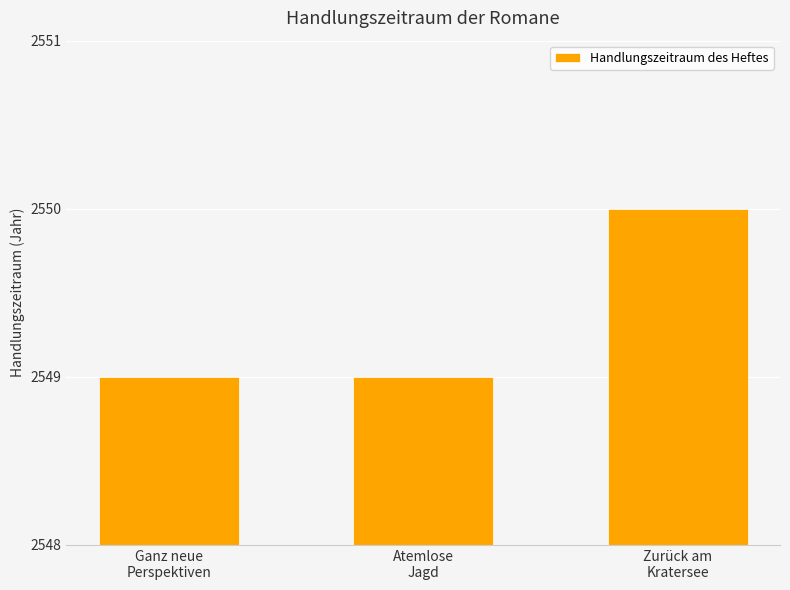

How many categories are shown in the chart?

3